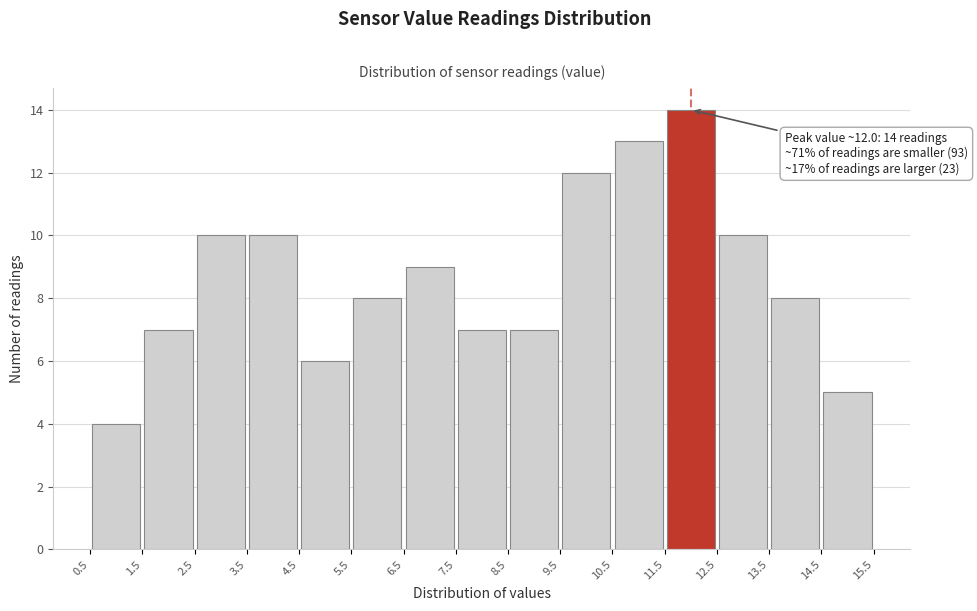

Which range on the x-axis has the tallest bar?

11.5 to 12.5